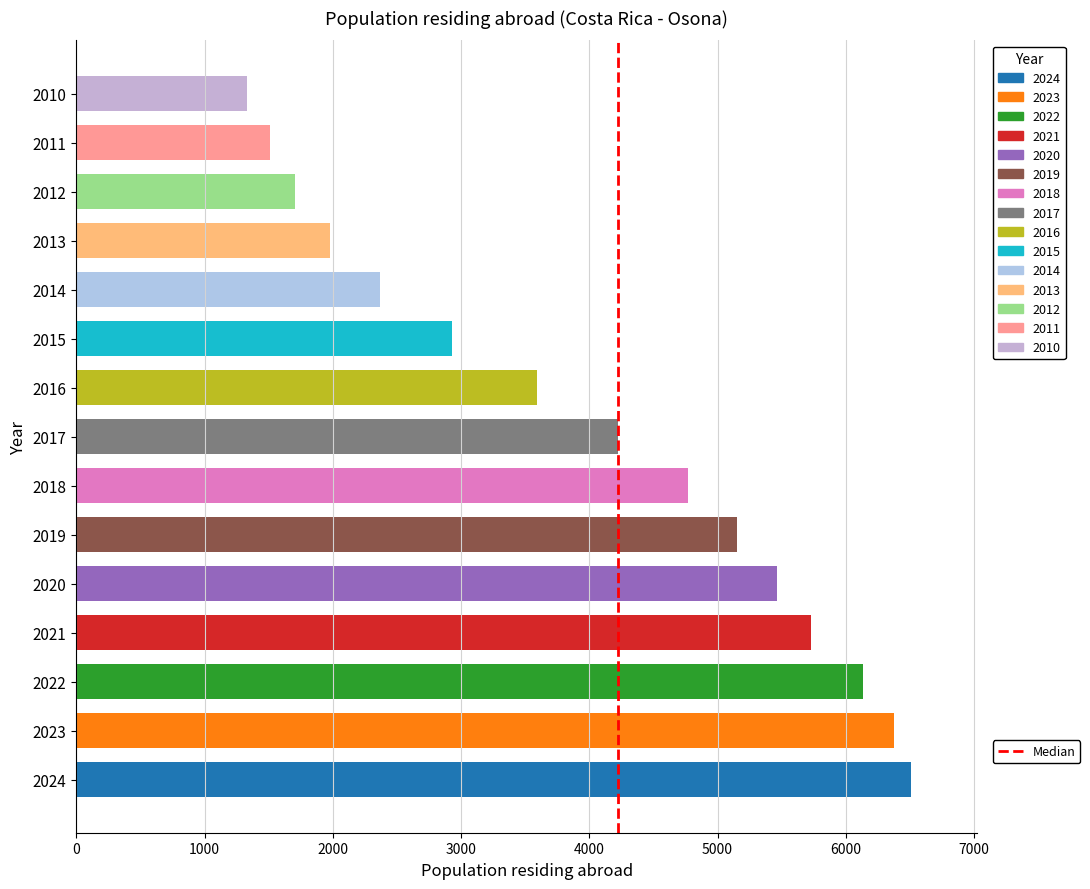

Reading top to bottom, list all the values displayed in this chart.

2010=1329	2011=1507	2012=1704	2013=1979	2014=2369	2015=2930	2016=3595	2017=4220	2018=4766	2019=5150	2020=5467	2021=5726	2022=6133	2023=6374	2024=6505